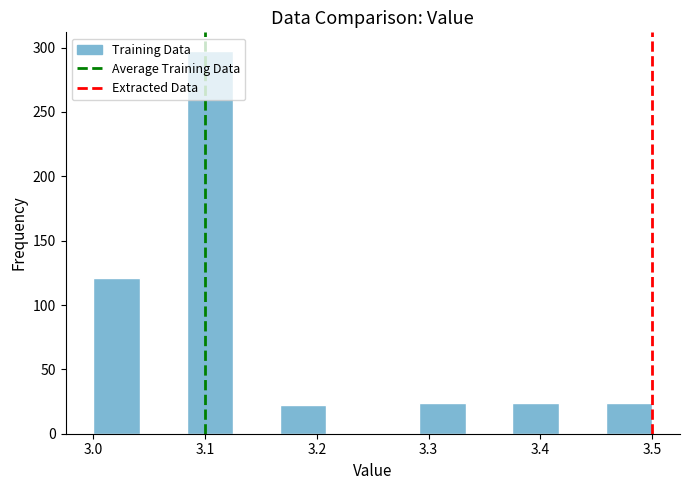

Reading left to right, list every bar in this chart as the range it spans on the x-axis followed by its height. Neither the bar edges nor the heights are printed on the chart, so give them approximately, as read against the axes.

3.00 to 3.04: 120
3.04 to 3.08: 0
3.08 to 3.13: 295
3.13 to 3.17: 0
3.17 to 3.21: 20
3.21 to 3.25: 0
3.25 to 3.29: 0
3.29 to 3.33: 25
3.33 to 3.38: 0
3.38 to 3.42: 25
3.42 to 3.46: 0
3.46 to 3.50: 25